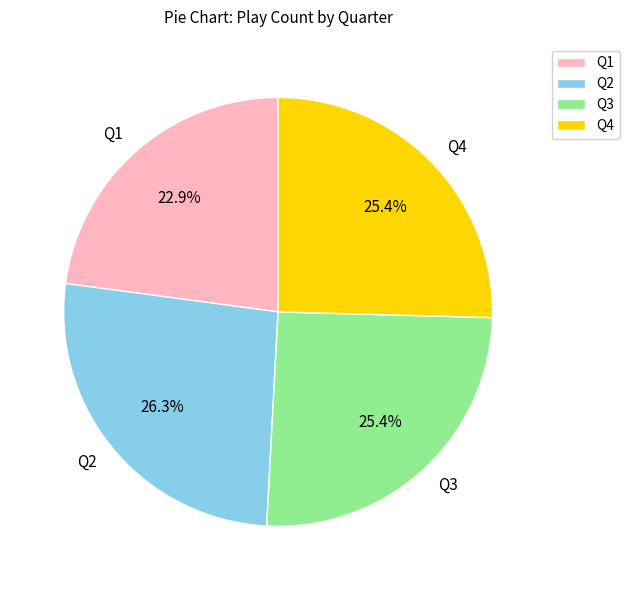

Count the number of slices in the pie.

4